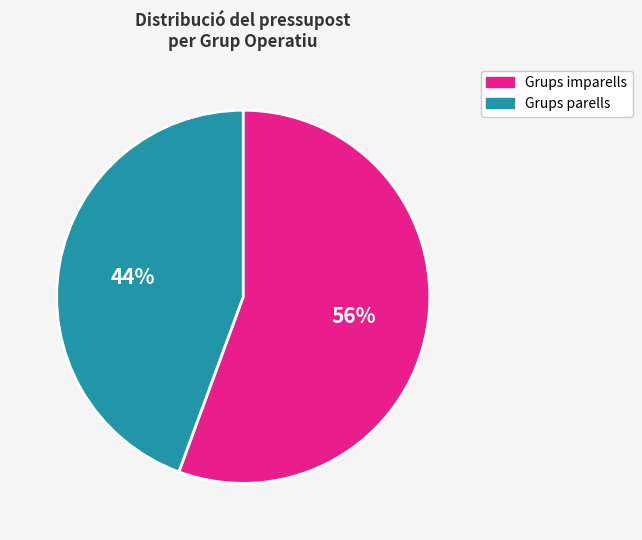

Is there any slice that represents more than half of the pie?

Yes